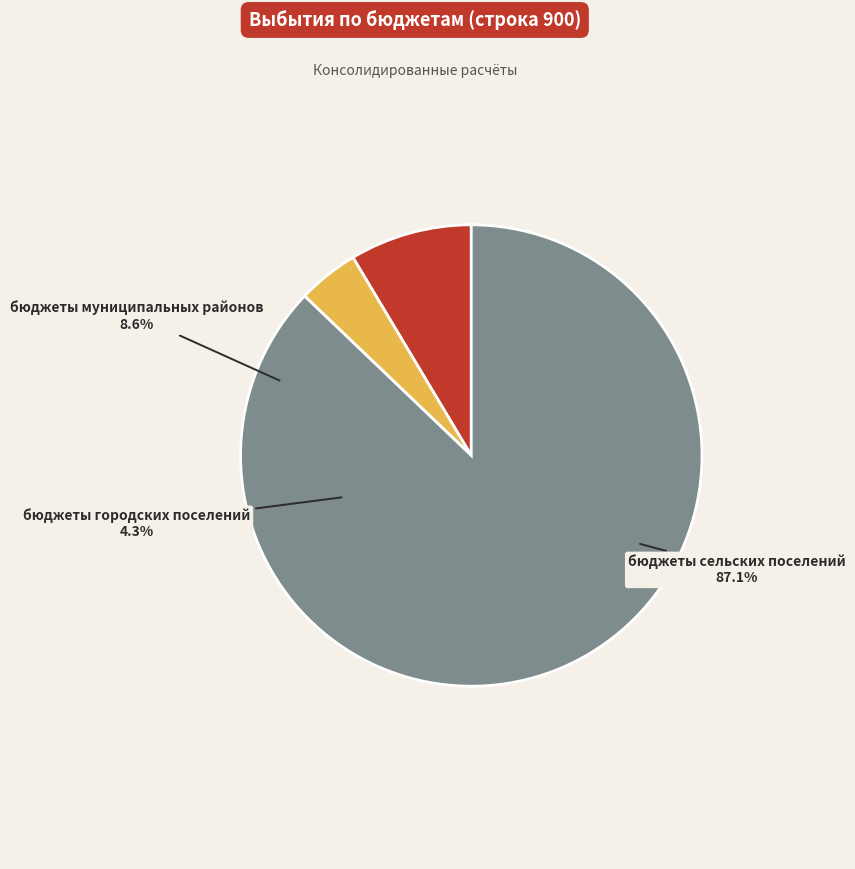

What percentage is NOT represented by бюджеты сельских поселений?

12.9%